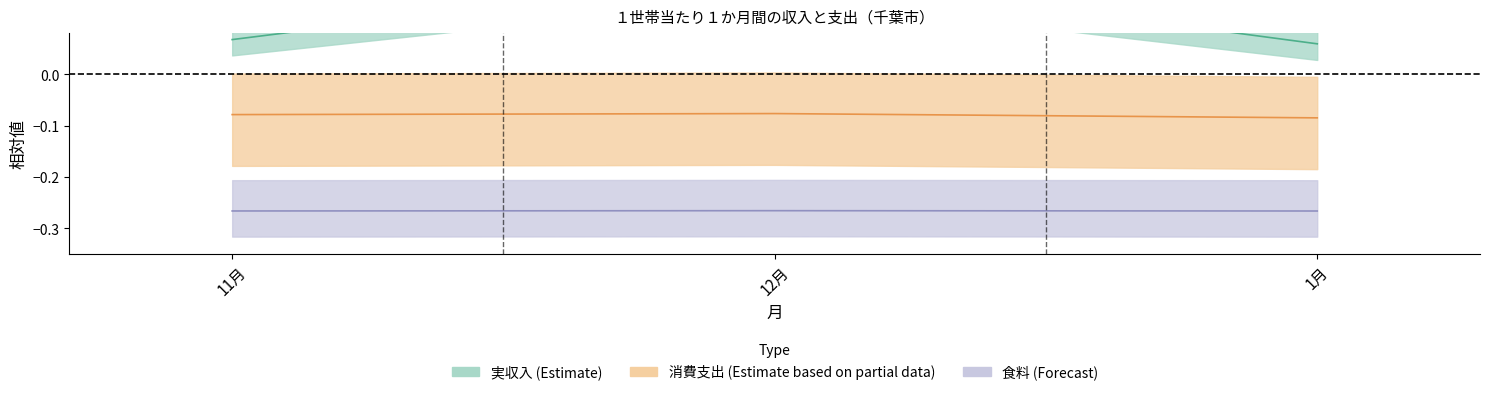

At how many categories does at least one series exceed 0?

3